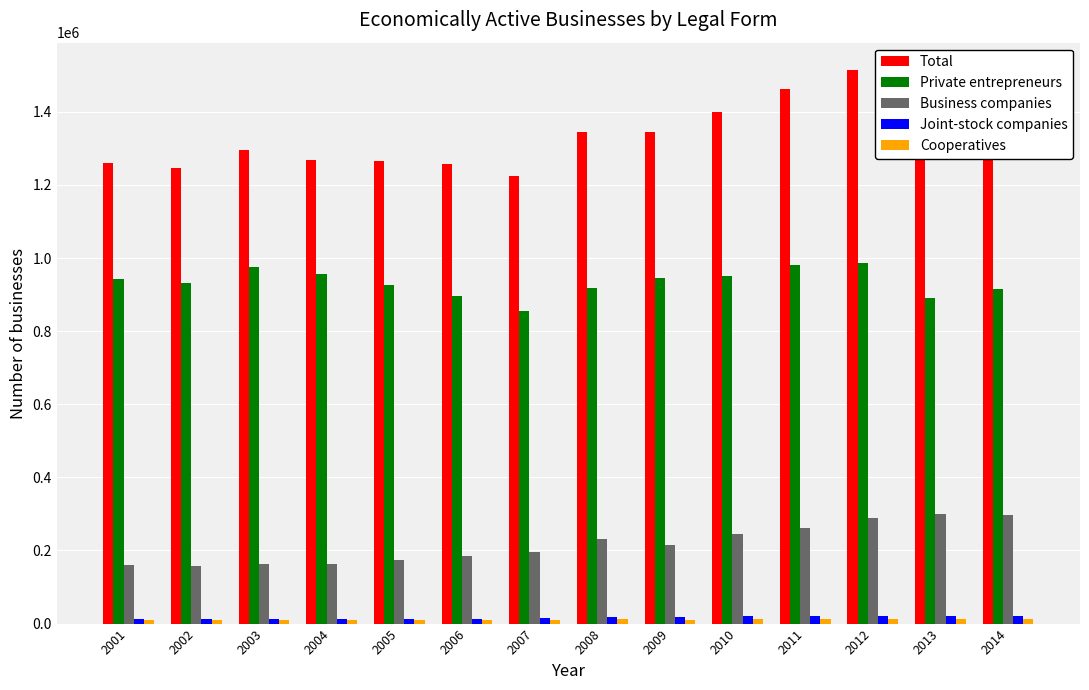

Which series has the widest spread of values?

Total